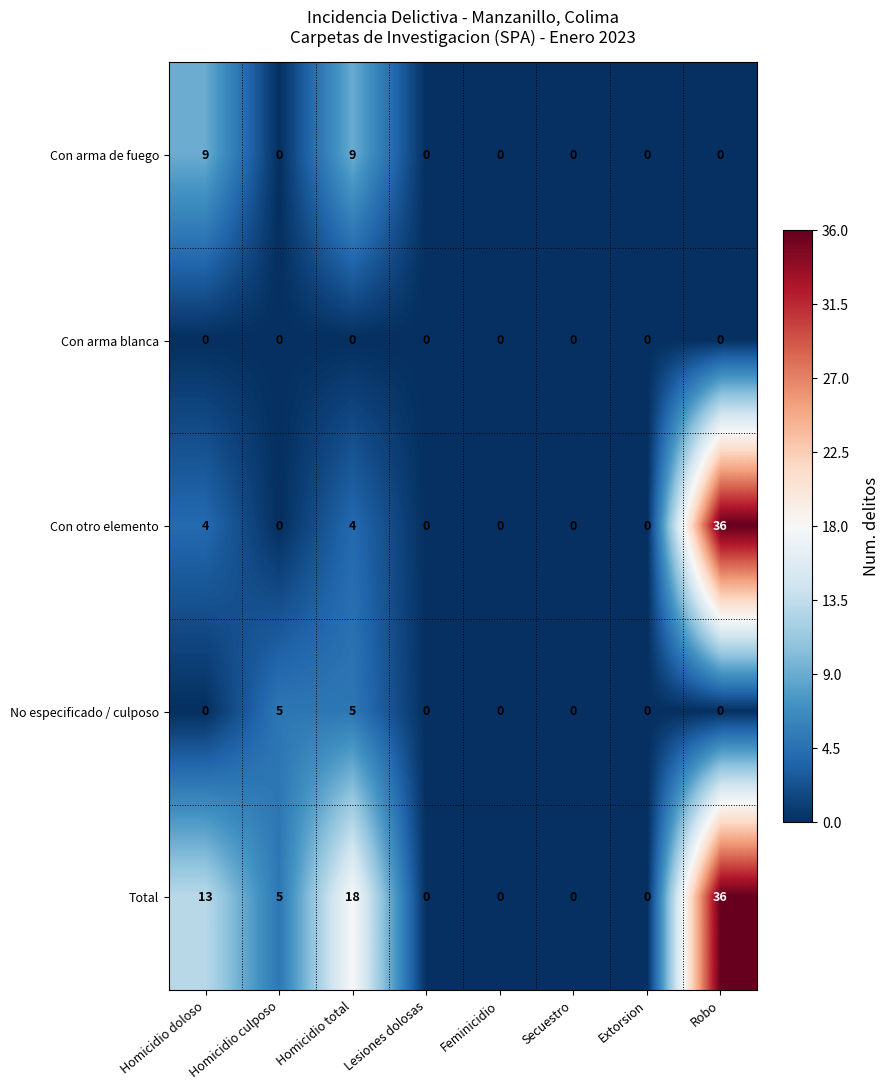

Which series has the largest total across all categories?

Total